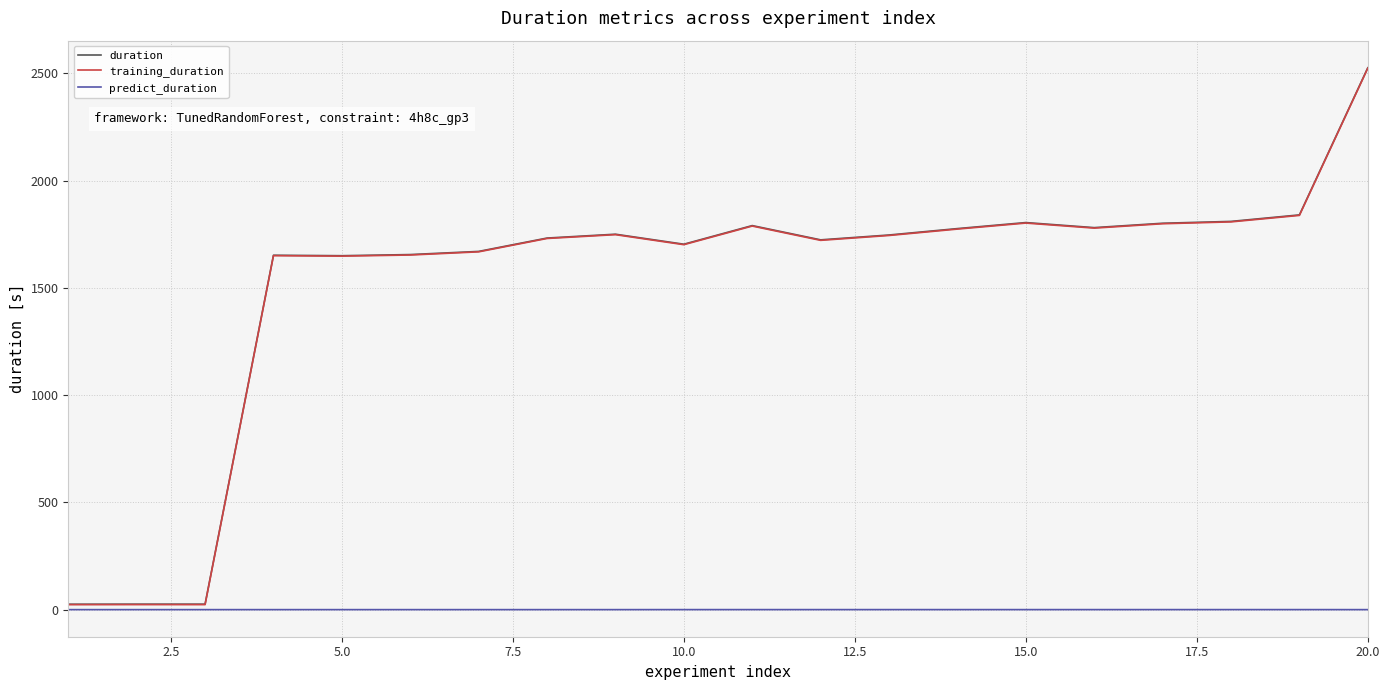

What is the difference between the maximum and minimum values in the duration series?

2501.0